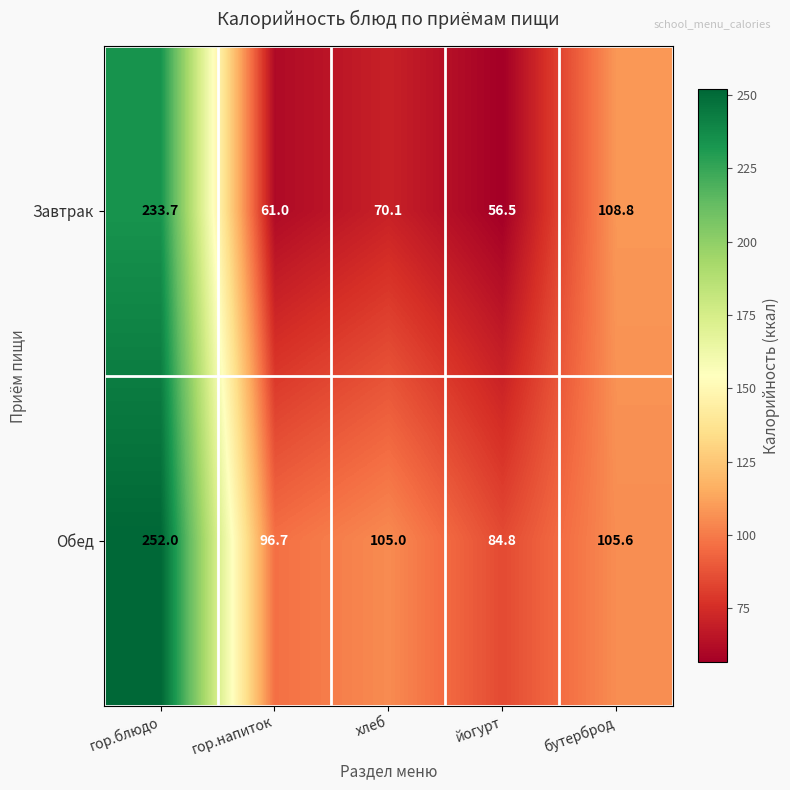

What is the lowest value of the Завтрак series?

56.5